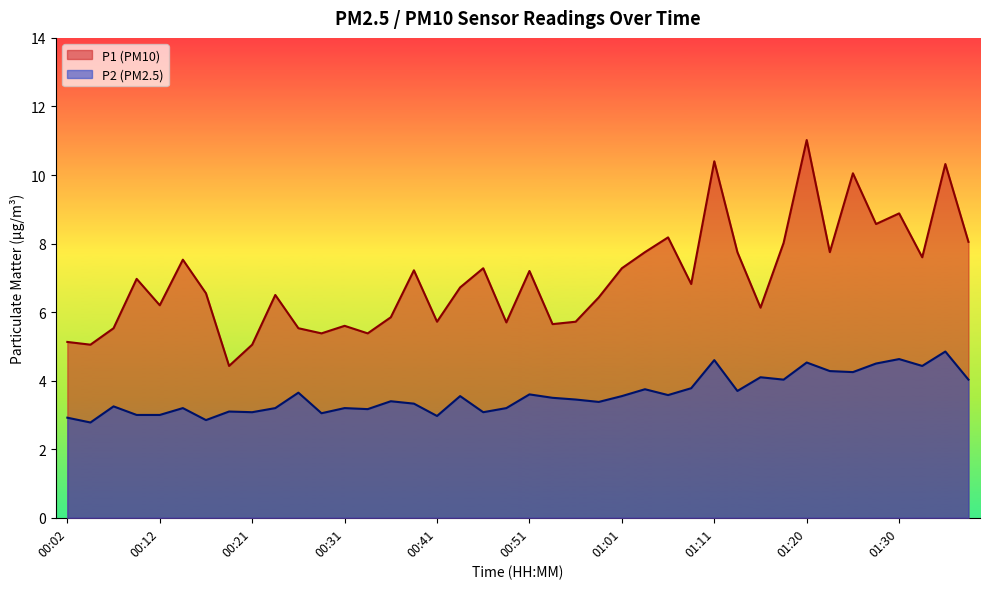

What is the value of the P1 point at the 36th from the left?

8.6